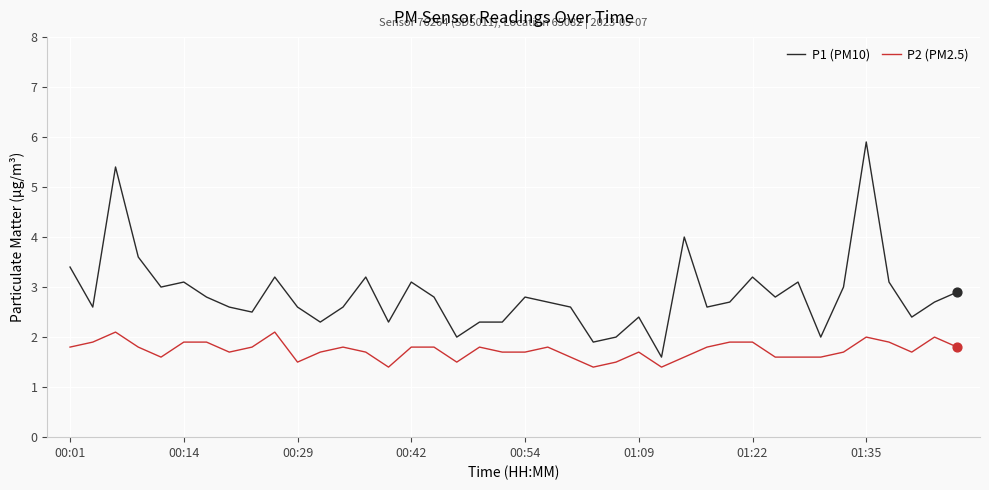

Which series has the largest total across all categories?

P1 (PM10)